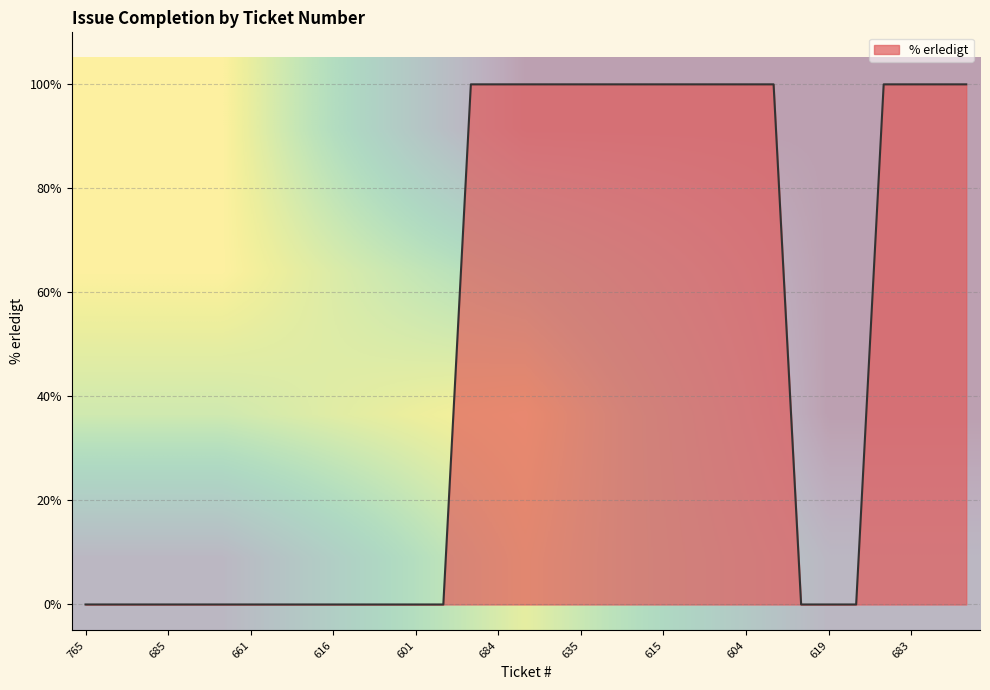

The value of % erledigt at 684 is 100. True or false?

True